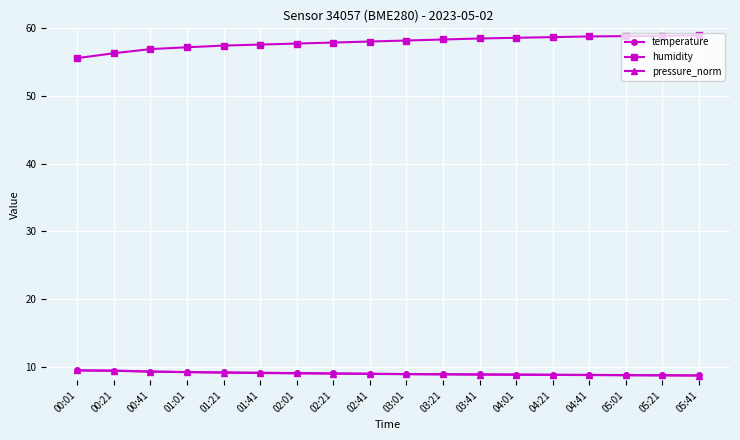

How many categories are shown in the chart?

18